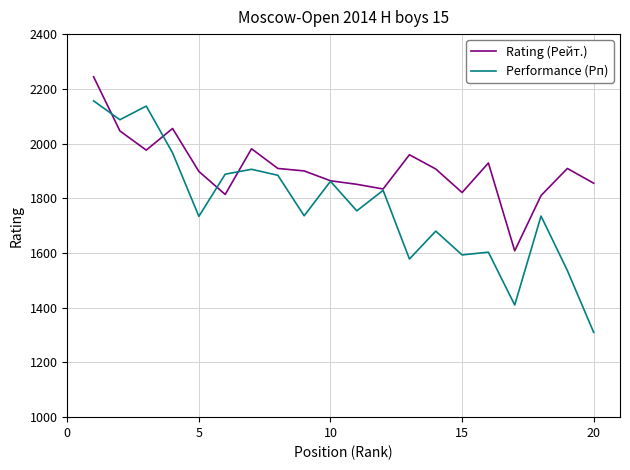

What is the greatest value displayed?

2244